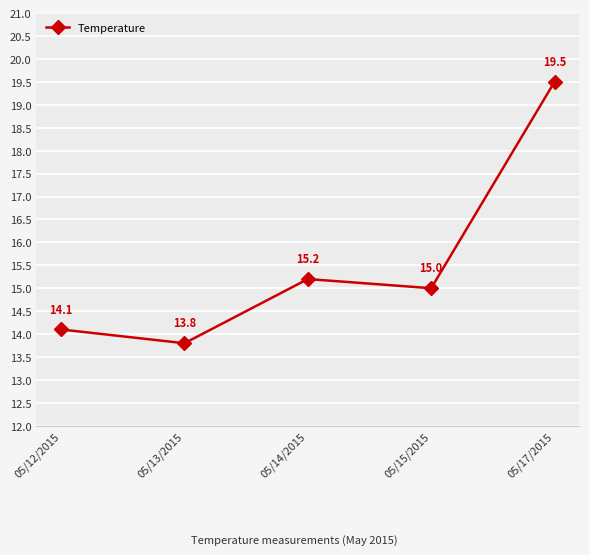

What is the greatest value displayed?

19.5